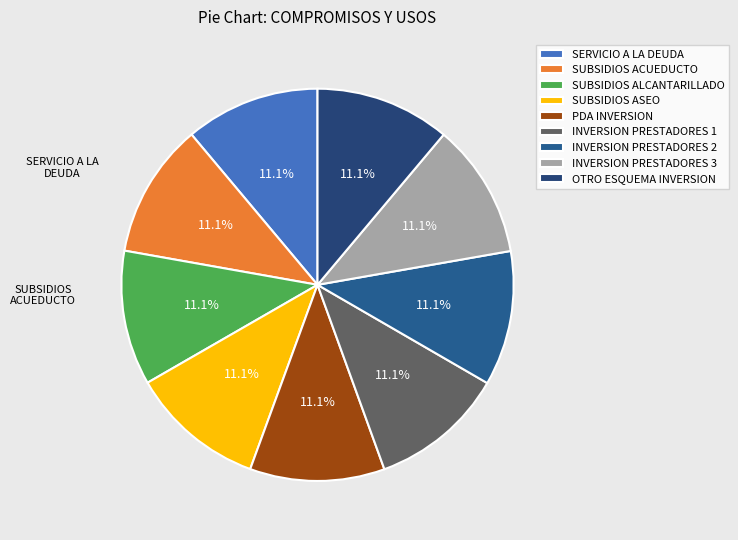

How many segments does this pie chart have?

9